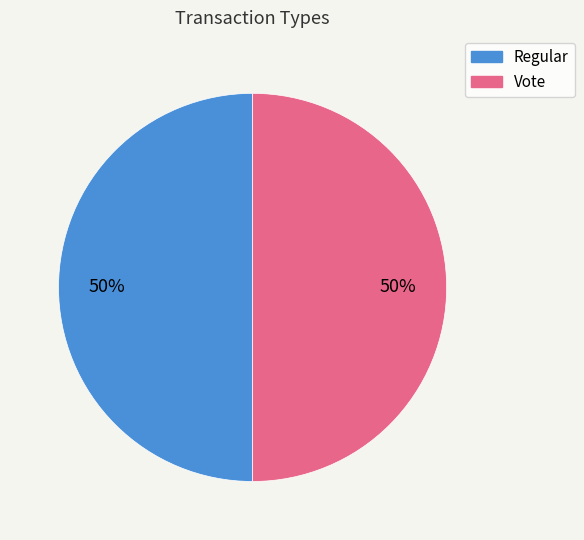

True or false: Vote accounts for 50% of the total.

True